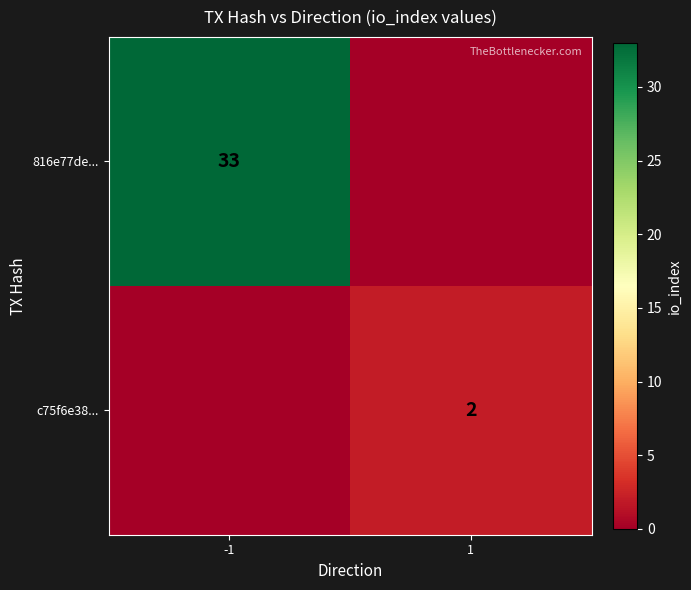

True or false: c75f6e38... has a value of 2 at 1.

True